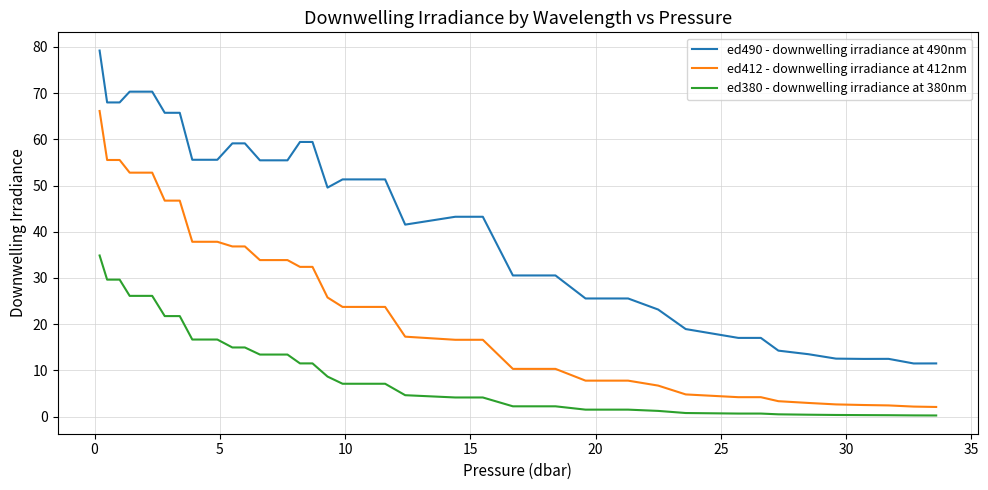

True or false: ed490 - downwelling irradiance at 490nm and ed412 - downwelling irradiance at 412nm intersect in this chart.

False